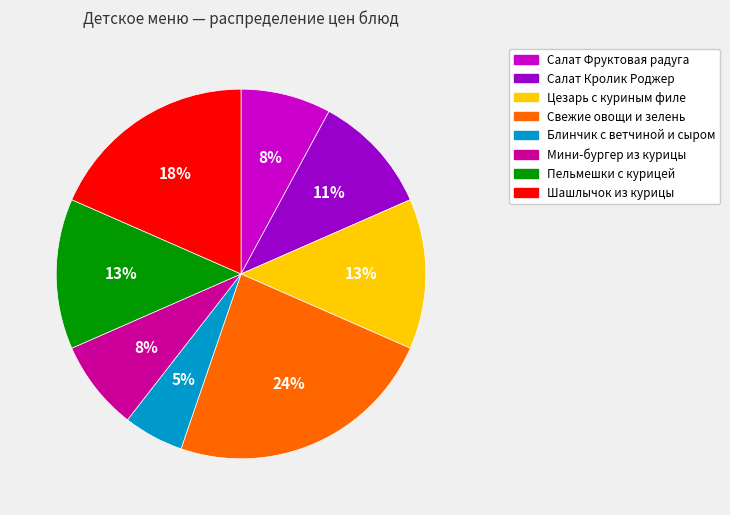

To the nearest percent, what is the average slice percentage?

12%